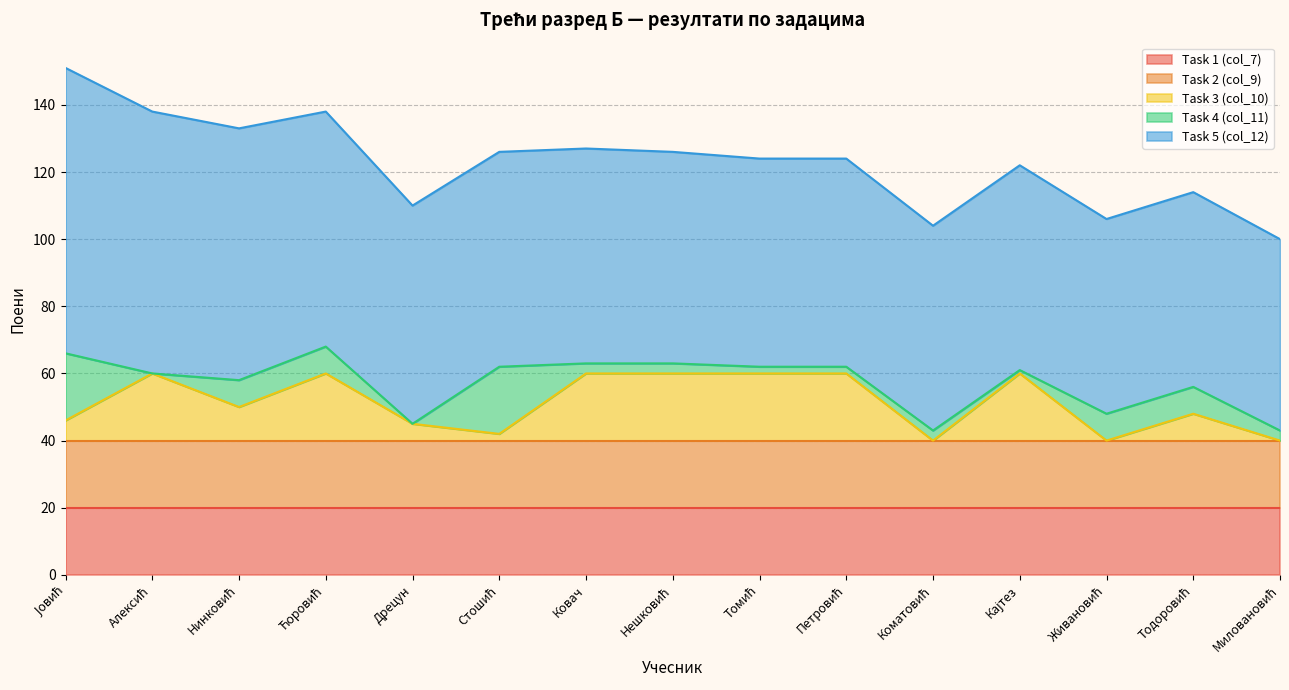

How many distinct data groups are displayed?

5